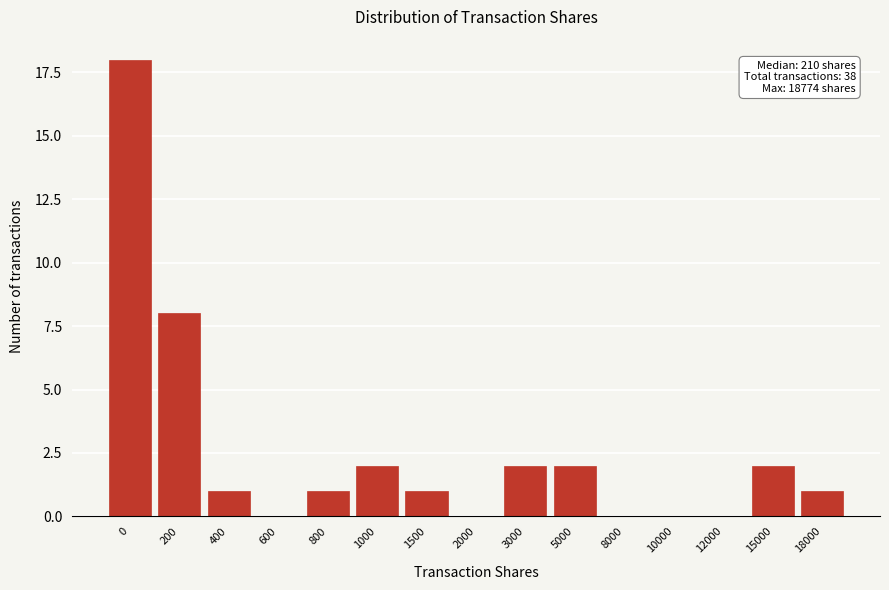

Reading left to right, list all the values displayed in this chart.

0=18	200=8	400=1	600=0	800=1	1000=2	1500=1	2000=0	3000=2	5000=2	8000=0	10000=0	12000=0	15000=2	18000=1